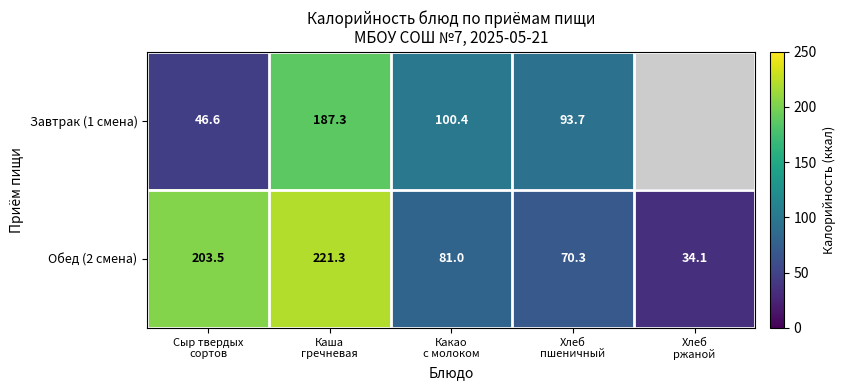

What is the difference between the maximum and minimum values in the Обед (2 смена) series?

187.2